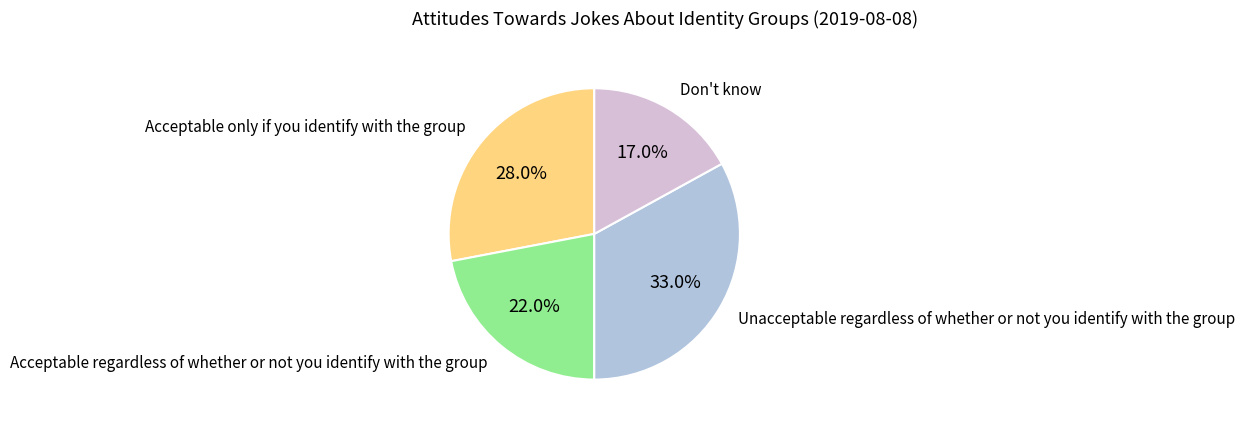

What portion of the pie excludes Acceptable regardless of whether or not you identify with the group?

78.0%